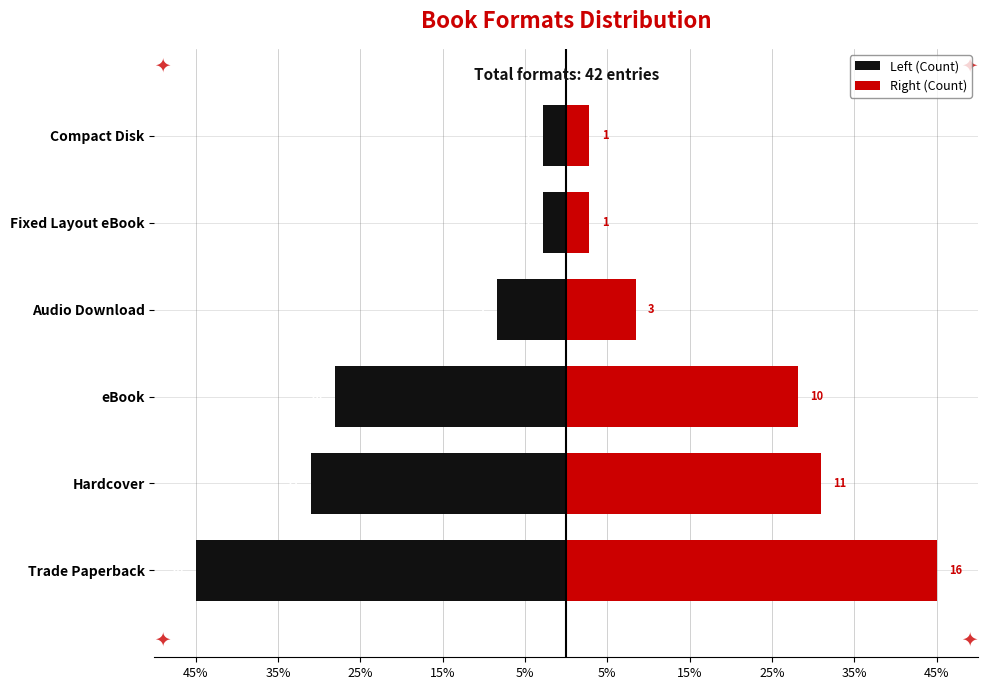

Which series has the largest range (max minus min)?

Left (Count)